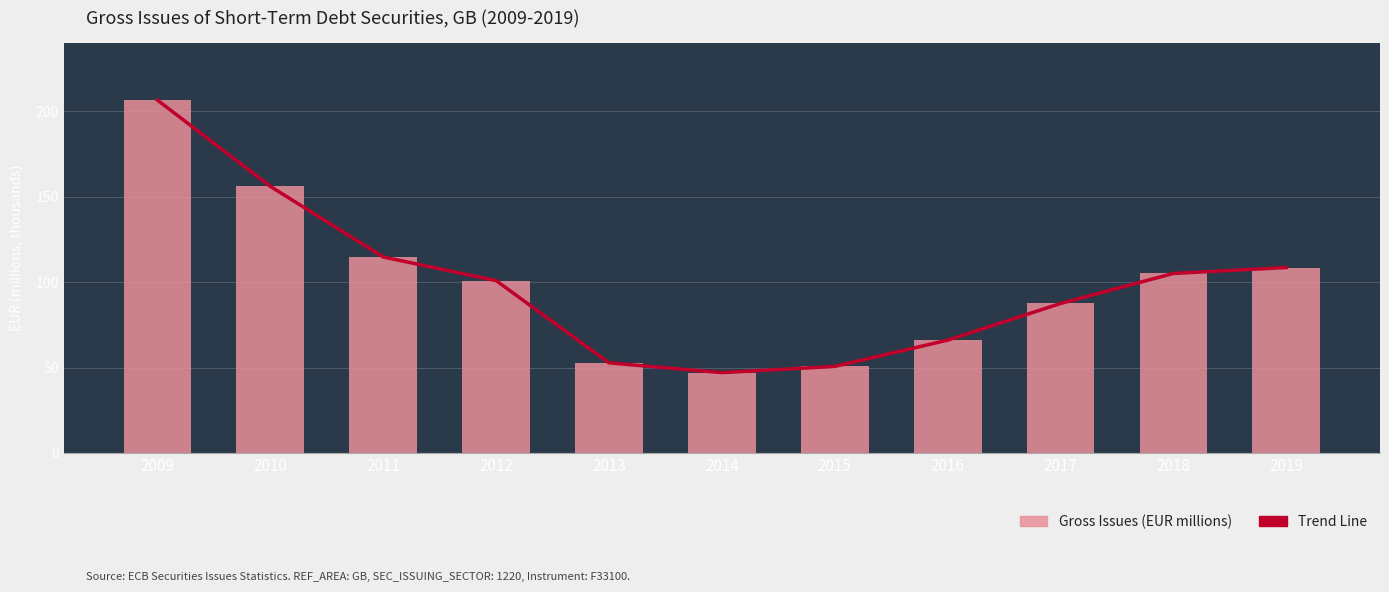

What is the value of the 4th bar from the left?

100870.9